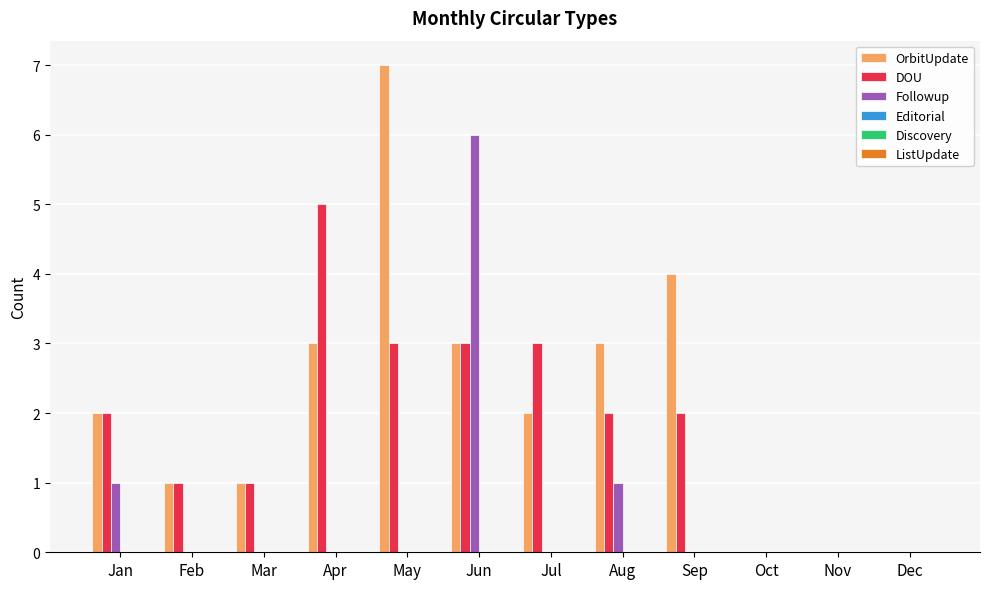

The Followup series shows 0 at Jul. True or false?

True